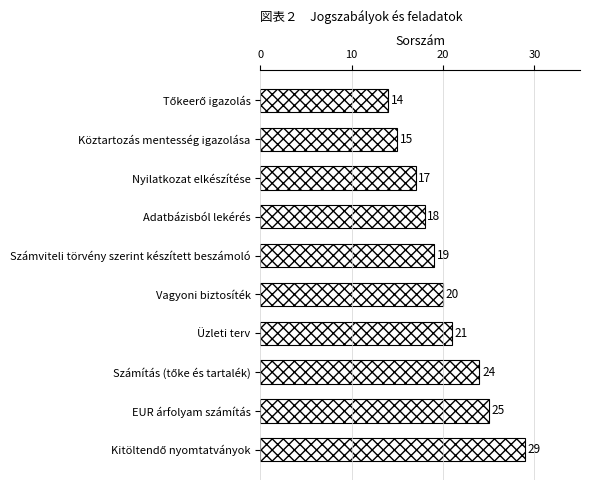

Between Vagyoni biztosíték and Nyilatkozat elkészítése, which is larger?

Vagyoni biztosíték